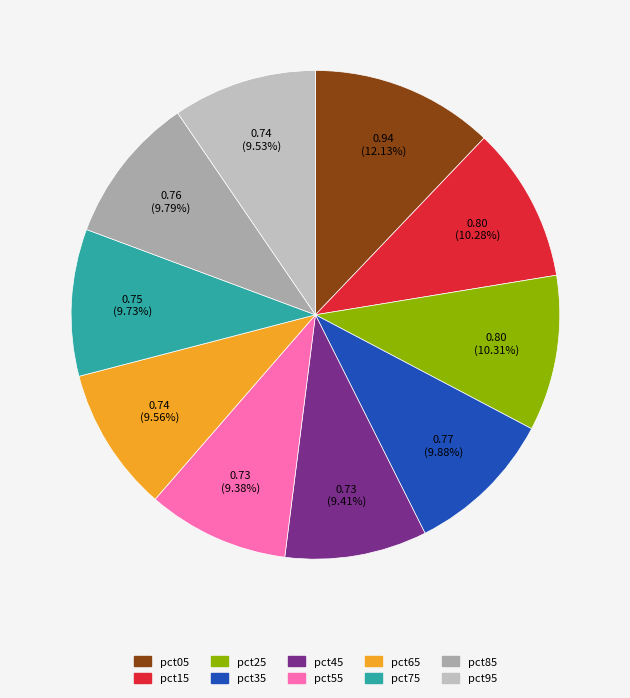

To the nearest percent, what portion does pct45 represent?

9%